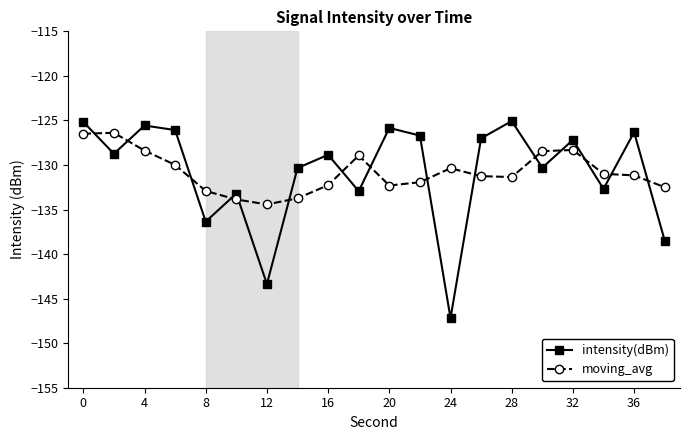

After their last crossing, which series has the higher values: moving_avg or intensity(dBm)?

moving_avg